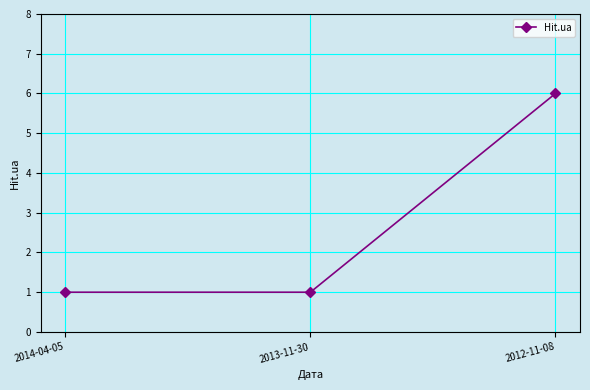

What is the minimum value shown in the chart?

1